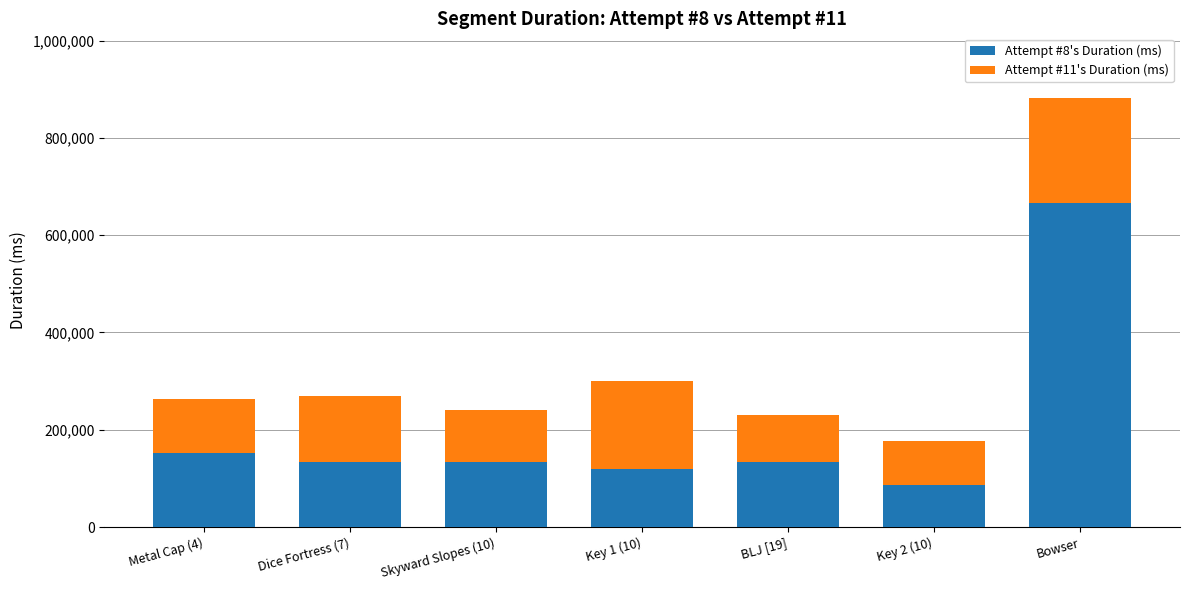

At which category is the sum across all series the highest?

Bowser